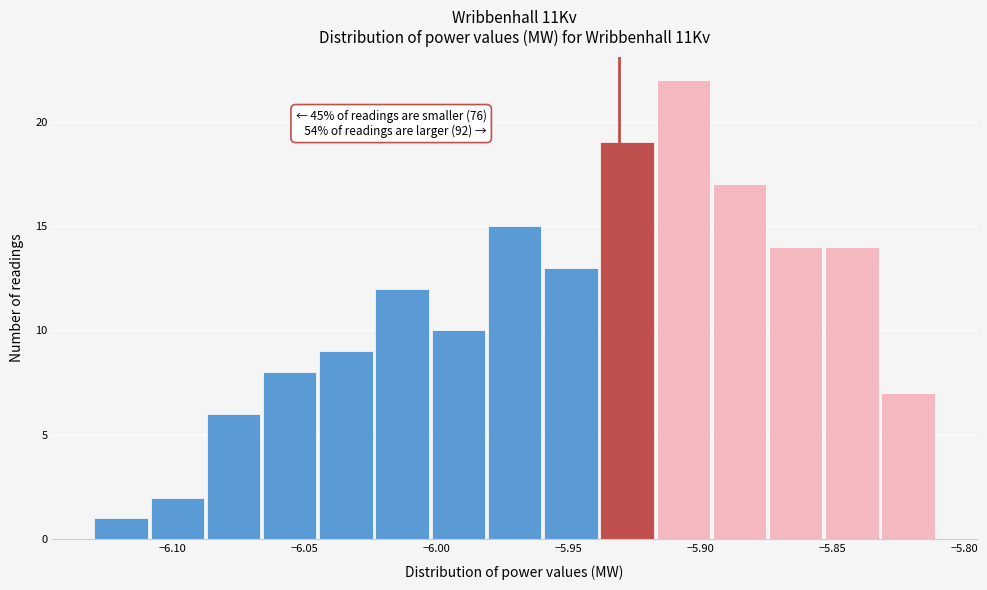

Which range on the x-axis has the tallest bar?

-5.915 to -5.895